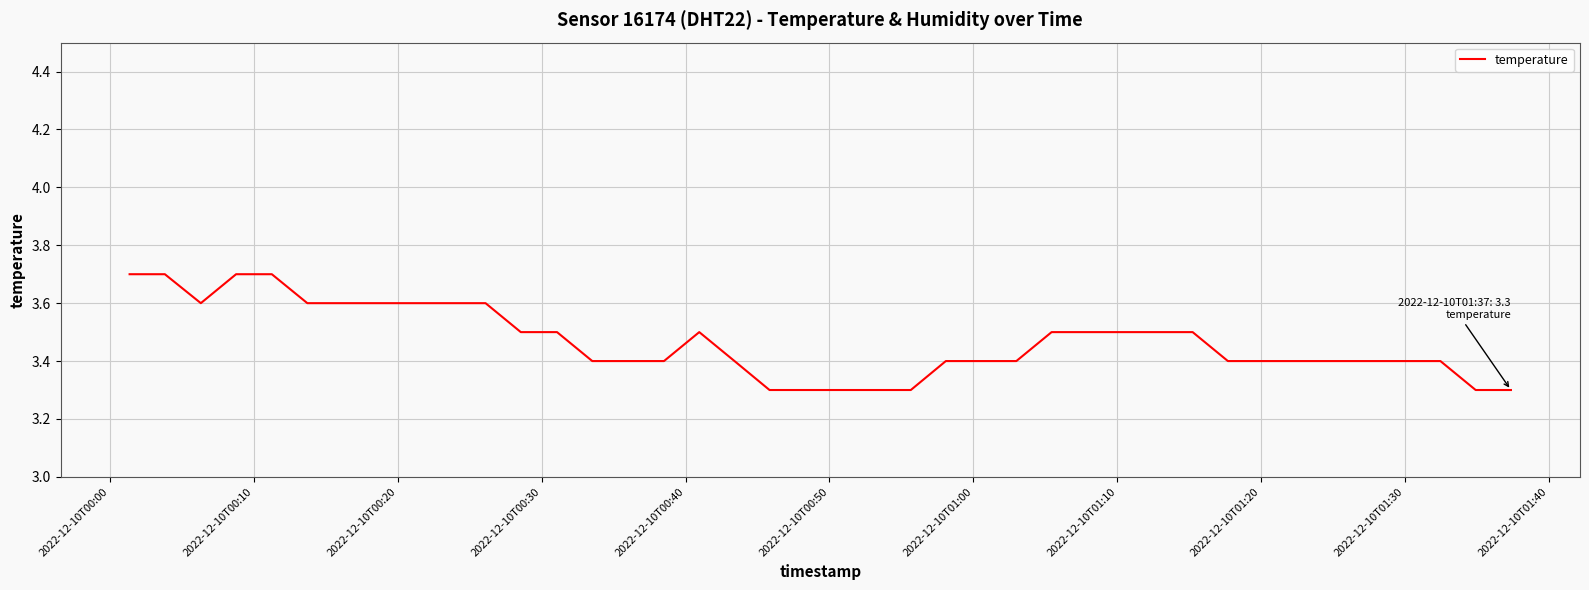

What is the smallest value displayed?

3.3